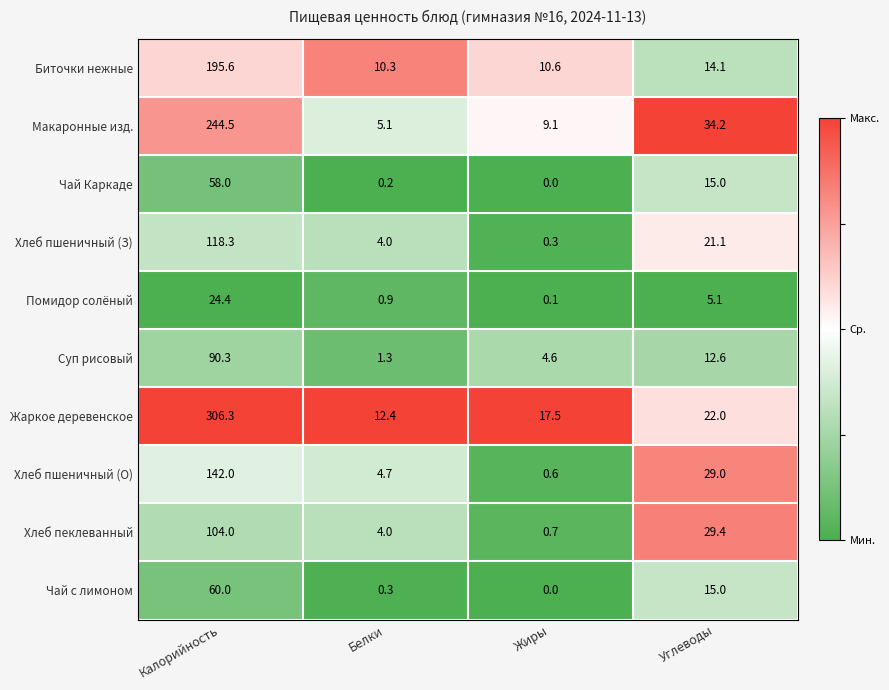

The Хлеб пшеничный (З) series shows 29.2 at Углеводы. True or false?

False